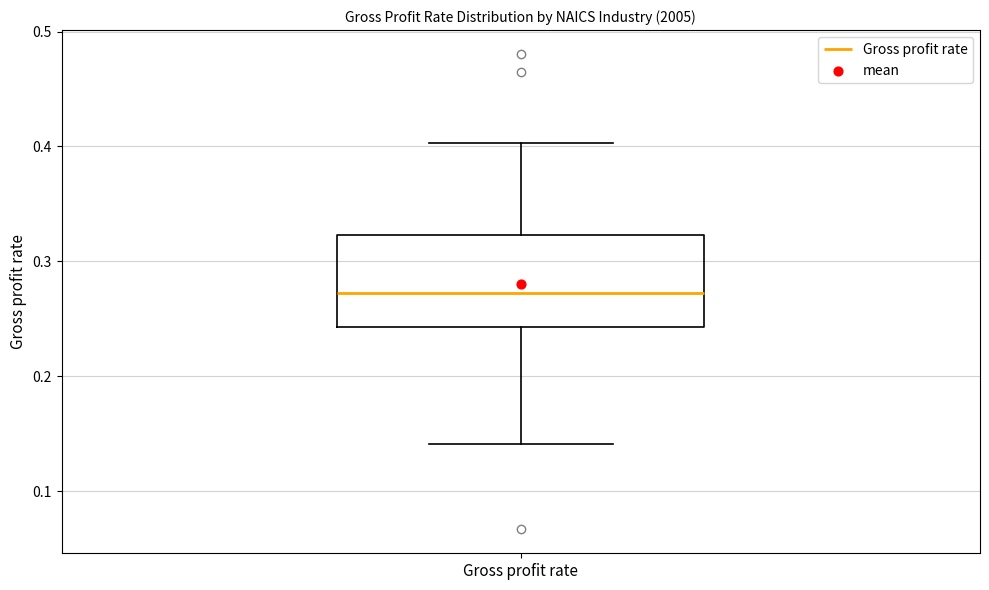

Read this box plot against the y-axis: the position of the median line, the range covered by the box, and the ends of both whiskers. The values are not printed on the chart, so give them approximately, as read against the axis.

median 0.27, box 0.24 to 0.32, whiskers 0.14 to 0.40